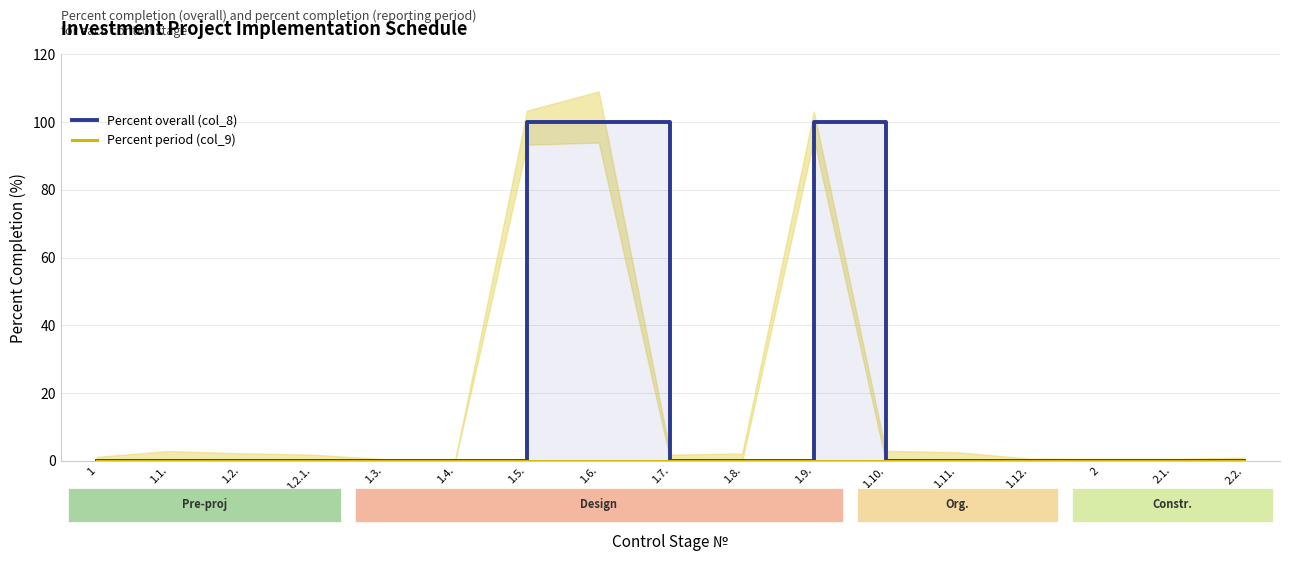

True or false: Percent overall (col_8) and Percent period (col_9) intersect in this chart.

False